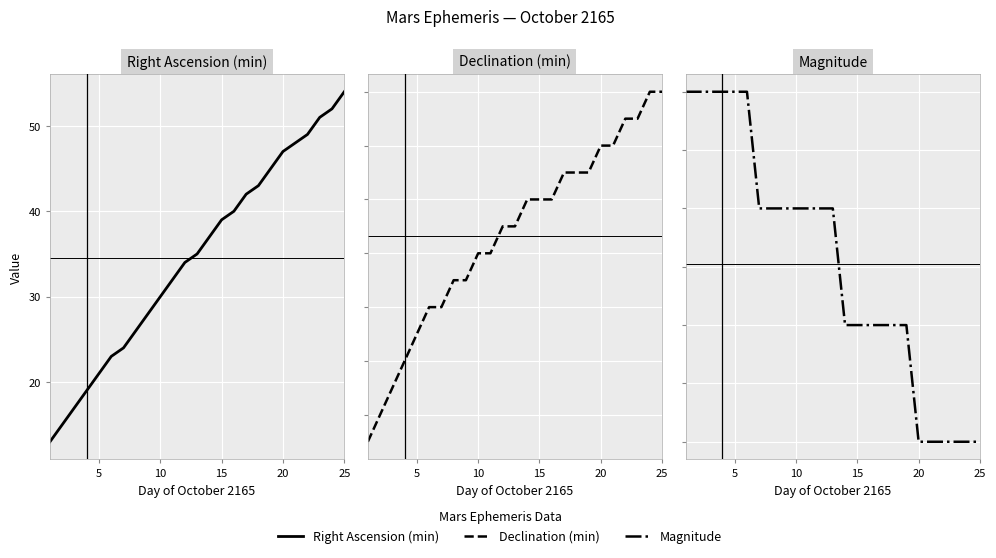

What is the lowest value of the Magnitude series?

-0.3